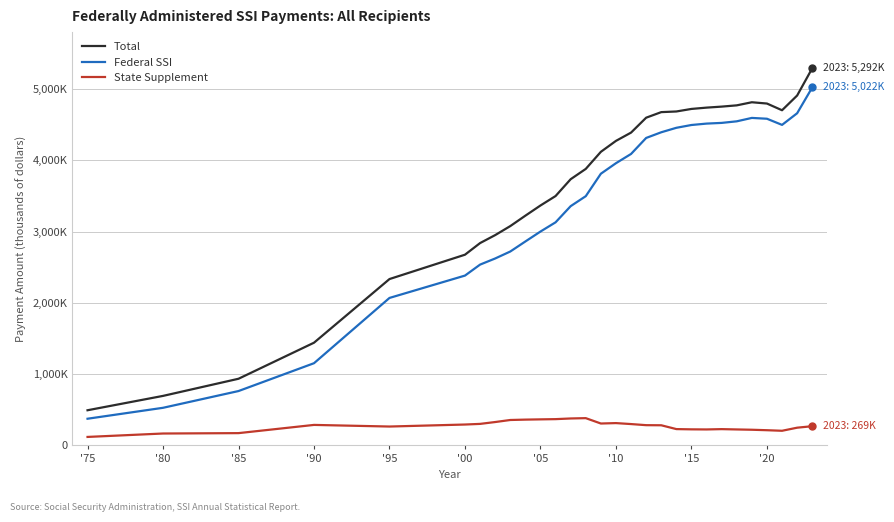

Does the chart display data point markers on the line(s)?

No